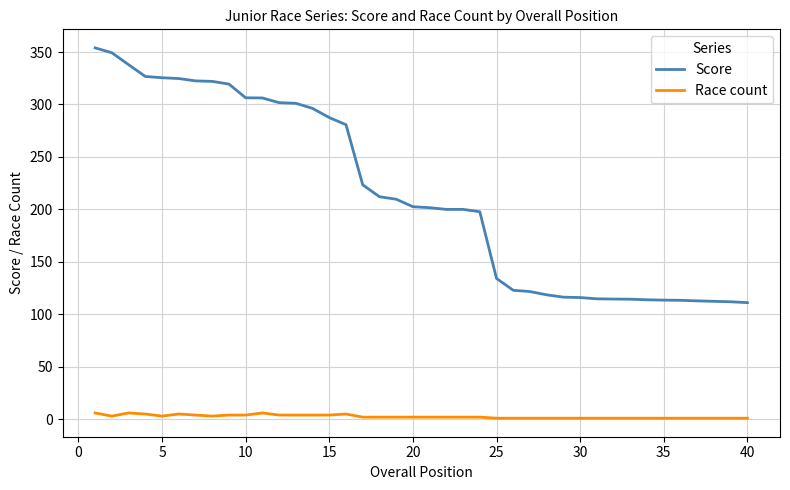

True or false: Score and Race count intersect in this chart.

False